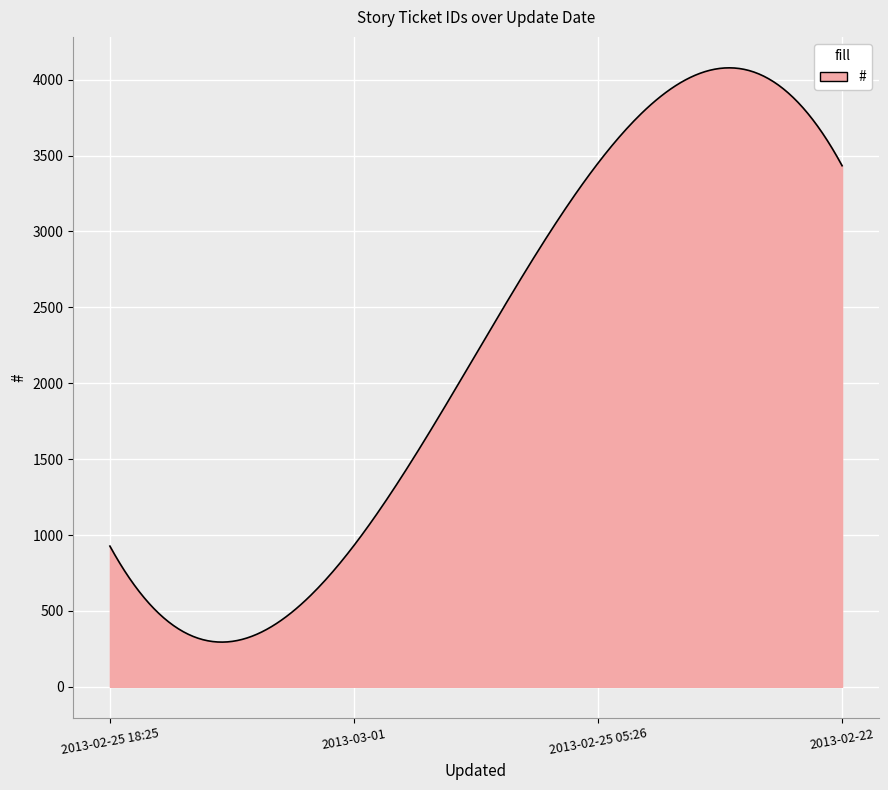

What is the difference between the maximum and minimum values?

3783.4